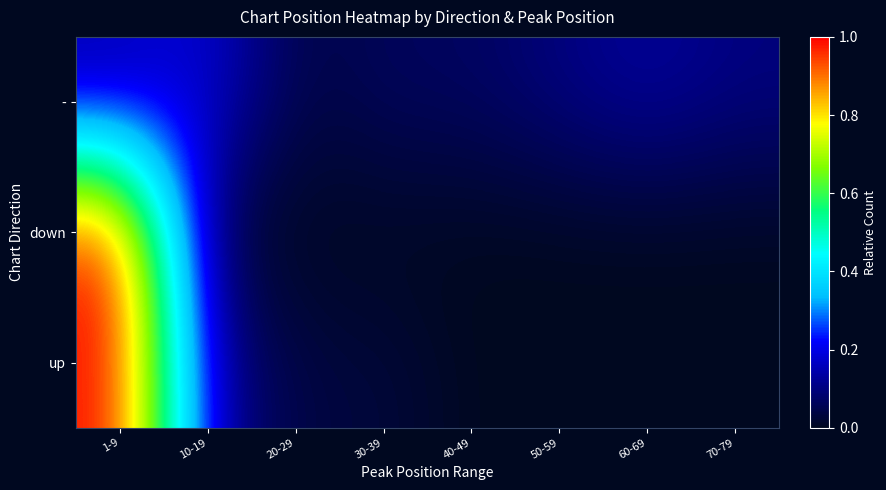

Reading left to right, transcribe all the data shown in this chart.

-: 1-9=0.1	10-19=0.2	20-29=0.0	30-39=0.1	40-49=0.1	50-59=0.1	60-69=0.1	70-79=0.1
down: 1-9=1.0	10-19=0.0	20-29=0.0	30-39=0.0	40-49=0.0	50-59=0.0	60-69=0.0	70-79=0.0
up: 1-9=1.0	10-19=0.1	20-29=0.0	30-39=0.0	40-49=0.0	50-59=0.0	60-69=0.0	70-79=0.0